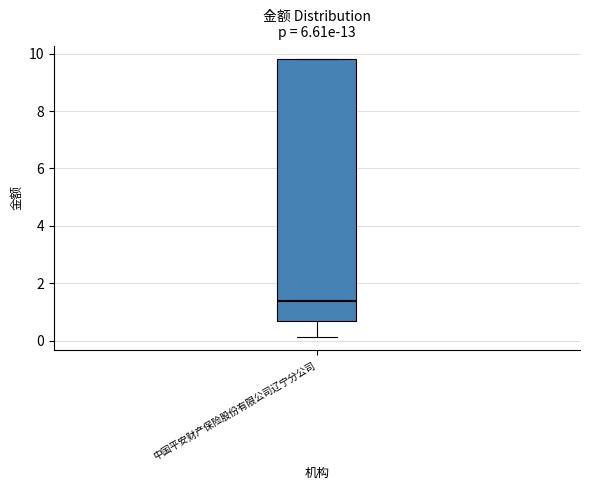

Where does the lower whisker of the box for 中国平安财产保险股份有限公司辽宁分公司 end on the y-axis? The values are not printed on the chart, so give them approximately, as read against the axis.

0.2